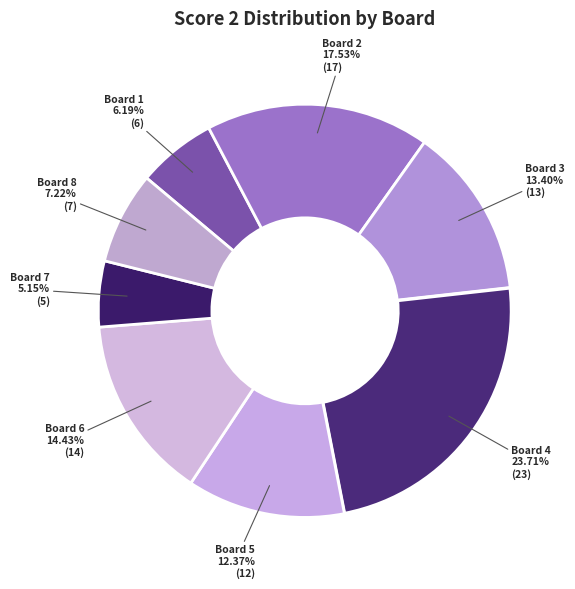

Approximately how many times larger is the value at Board 4 compared to Board 6?

1.6